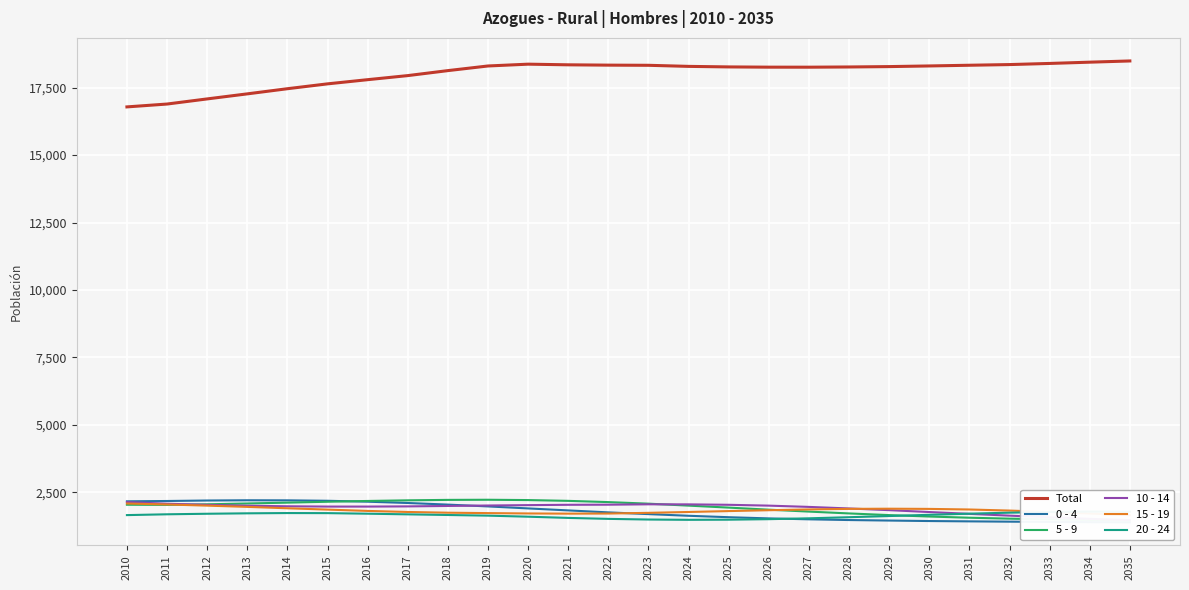

What is the difference between the maximum and second lowest values in the 0 - 4 series?

812